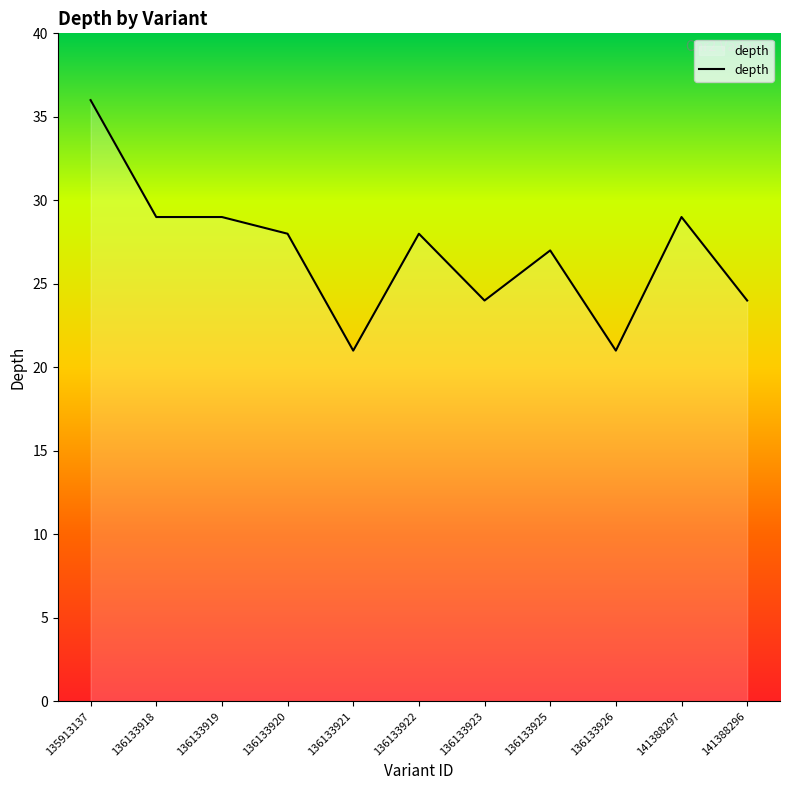

What is the difference between the values at 135913137 and 136133925?

9